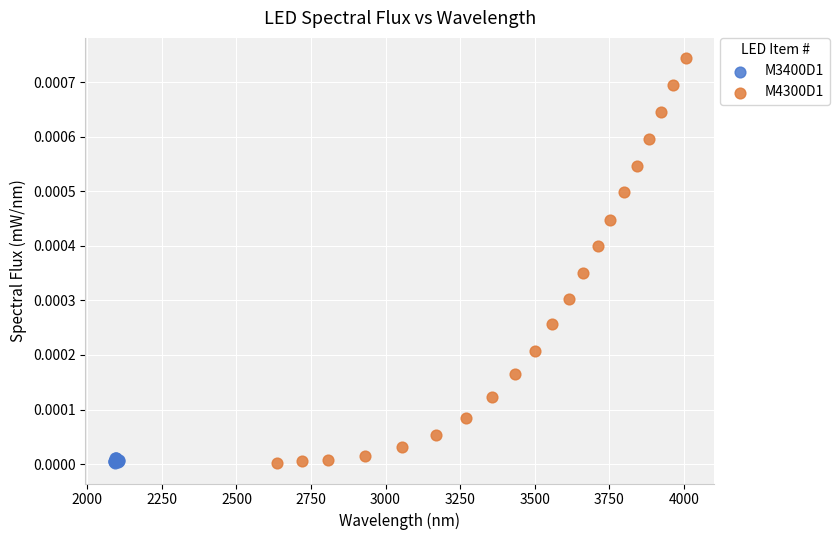

Which series contains the highest Y value?

M4300D1